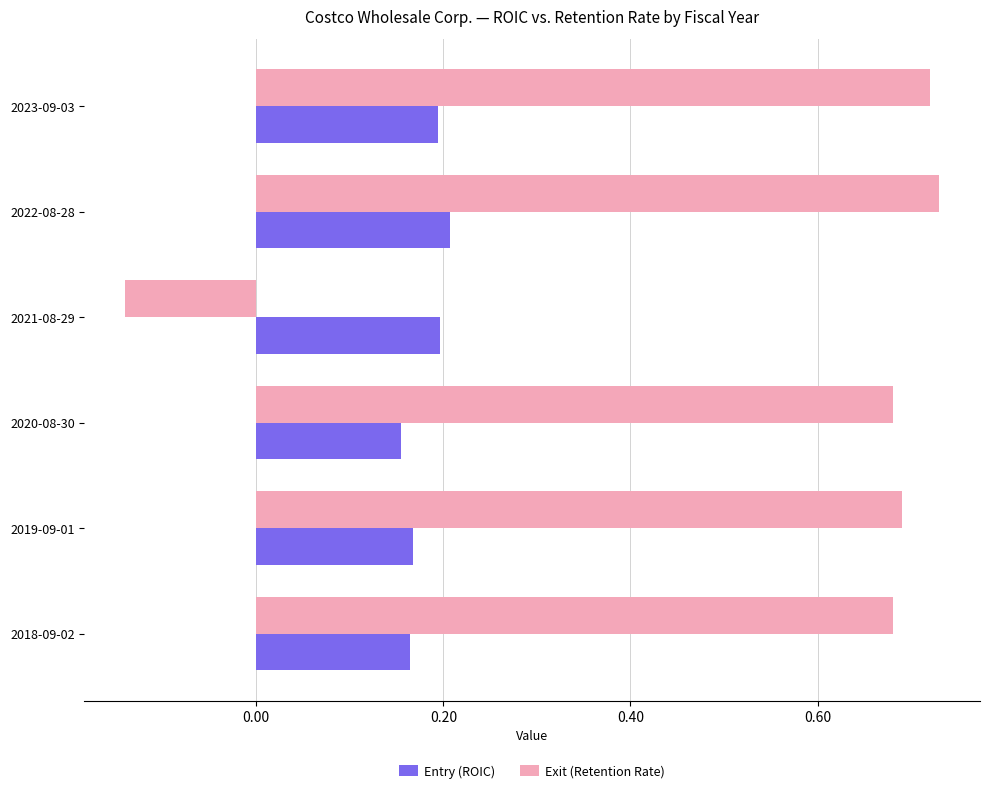

What is the difference between the maximum and minimum values in the Exit (Retention Rate) series?

0.9